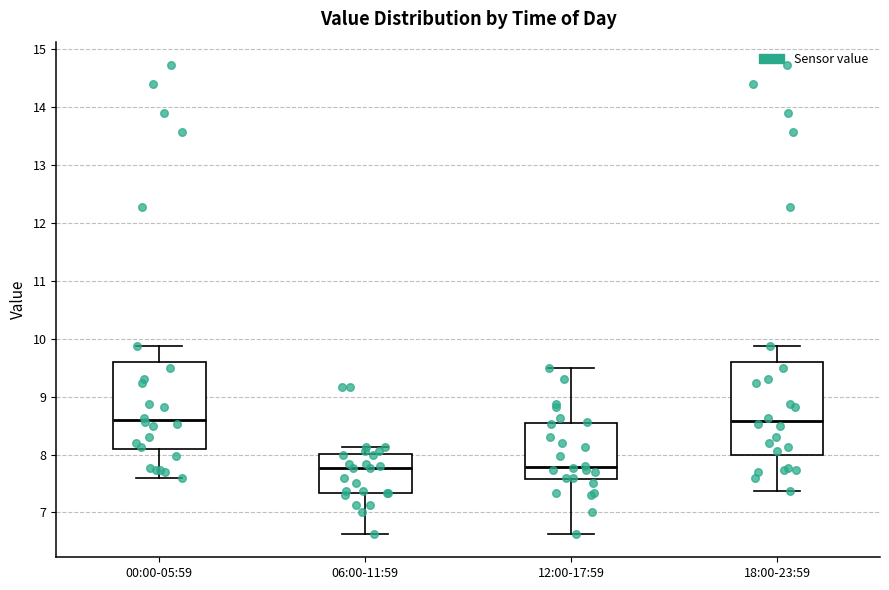

Where does the median line of the box for 00:00-05:59 sit on the y-axis? The values are not printed on the chart, so give them approximately, as read against the axis.

8.6